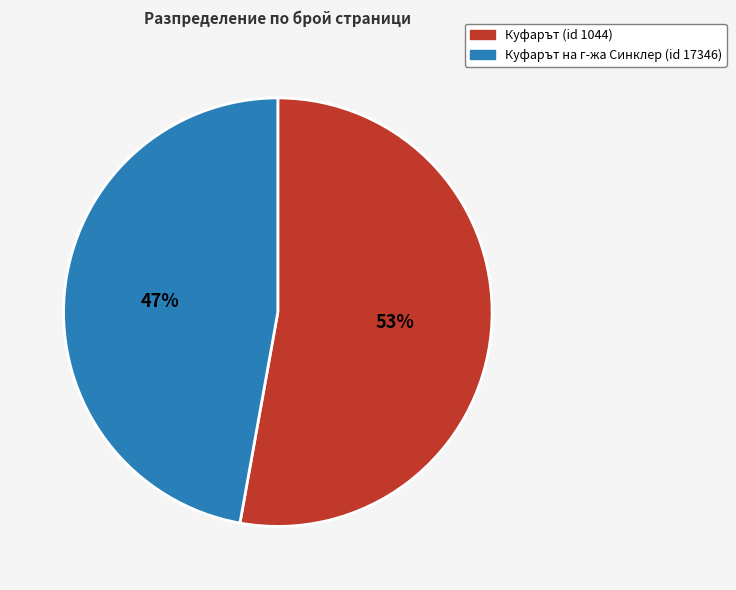

Is it true that Куфарът (id 1044) is 53% of the pie?

True